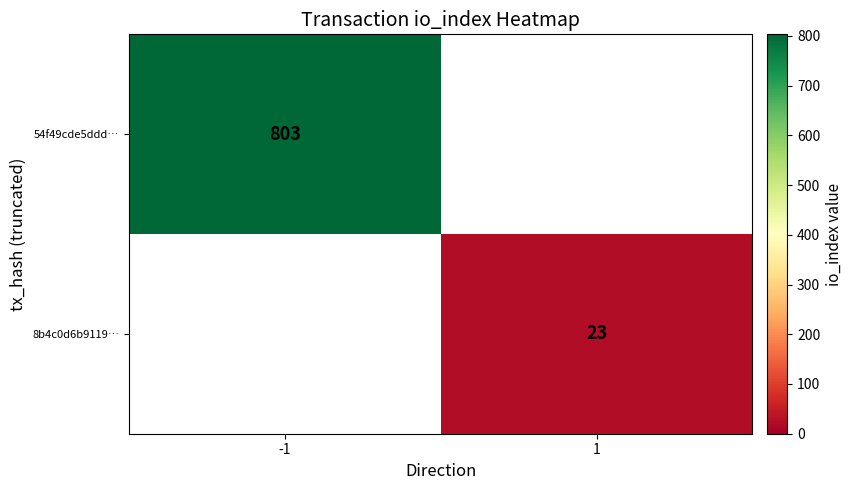

How many categories are shown in the chart?

2